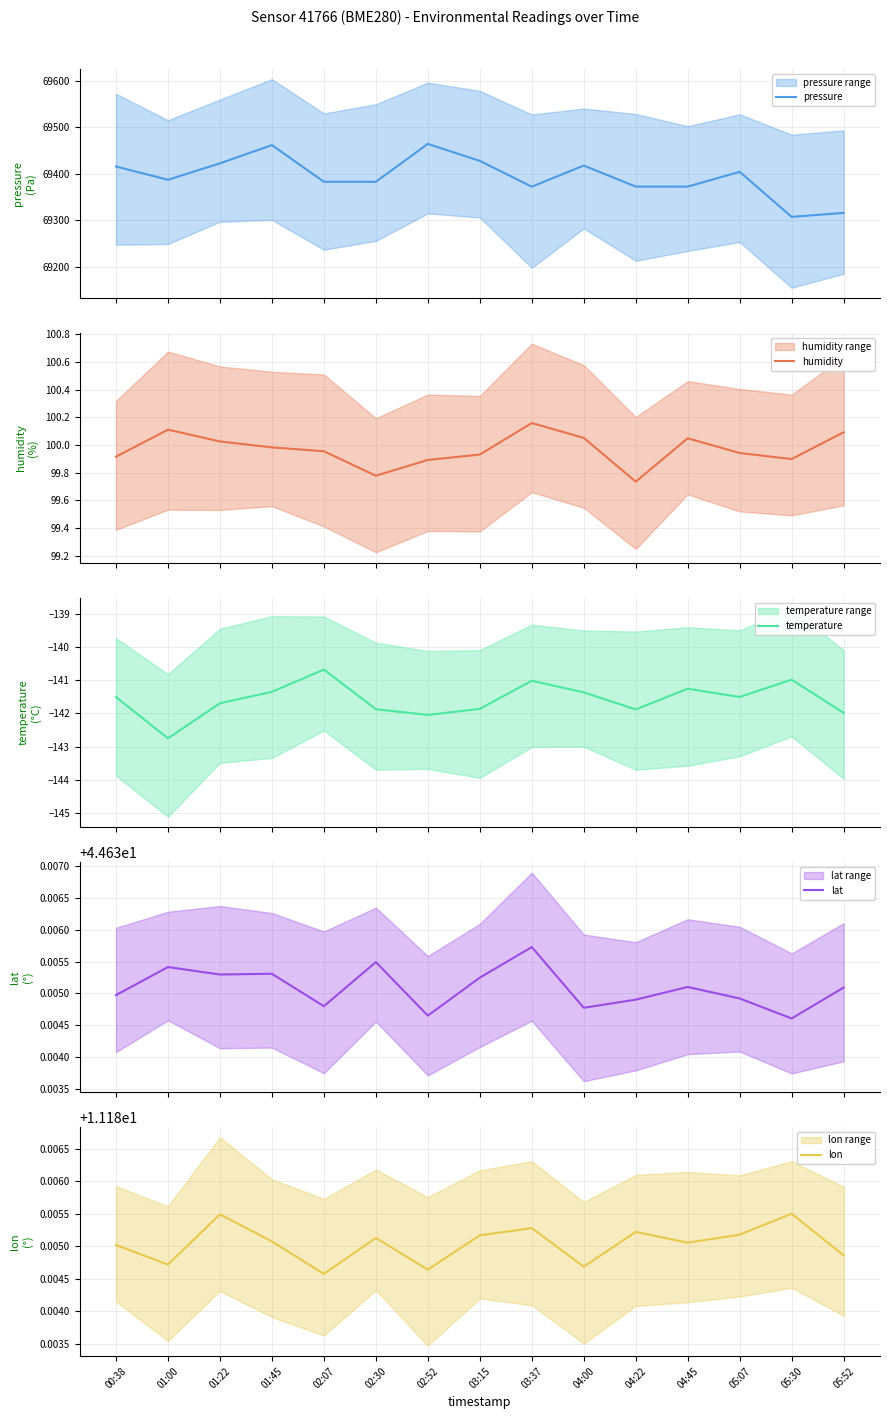

Which series changed the most between 04:22 and 05:07?

pressure